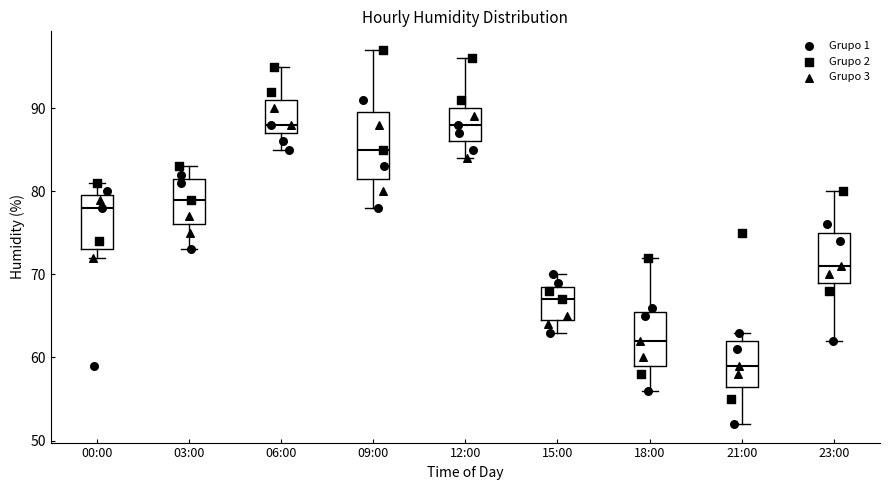

Reading left to right, read every box against the y-axis: the position of its median line, the range the box covers, and the ends of its whiskers. The values are not printed on the chart, so give them approximately, as read against the axis.

00:00: median 78, box 73 to 80, whiskers 72 to 81
03:00: median 79, box 76 to 82, whiskers 73 to 83
06:00: median 88, box 87 to 91, whiskers 85 to 95
09:00: median 85, box 82 to 90, whiskers 78 to 97
12:00: median 88, box 86 to 90, whiskers 84 to 96
15:00: median 67, box 65 to 69, whiskers 63 to 70
18:00: median 62, box 59 to 66, whiskers 56 to 72
21:00: median 59, box 57 to 62, whiskers 52 to 63
23:00: median 71, box 69 to 75, whiskers 62 to 80